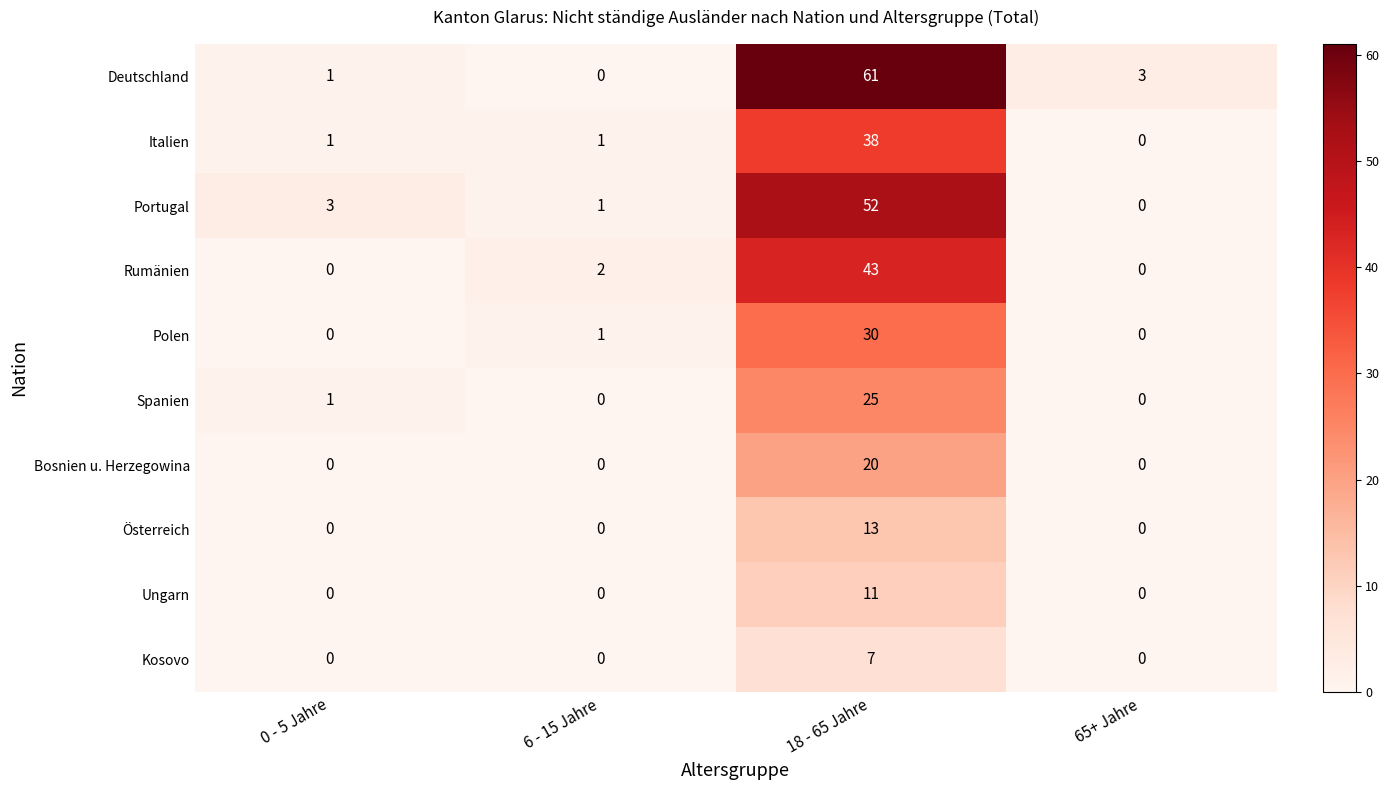

What is the difference between the maximum and minimum values in the Deutschland series?

61